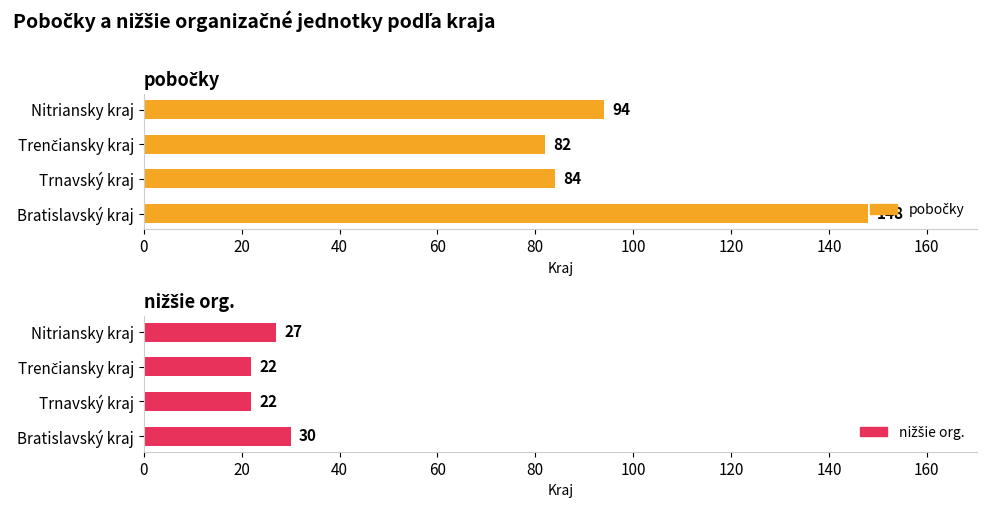

What is the value of the pobočky bar at the 2nd from the left?

84